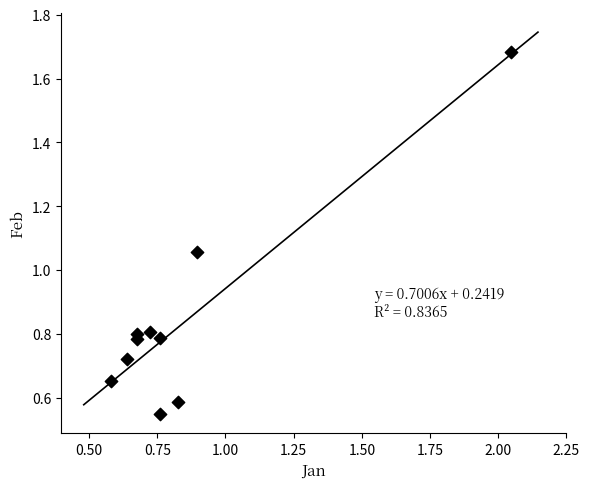

What is the range of X values (max minus min)?

1.5